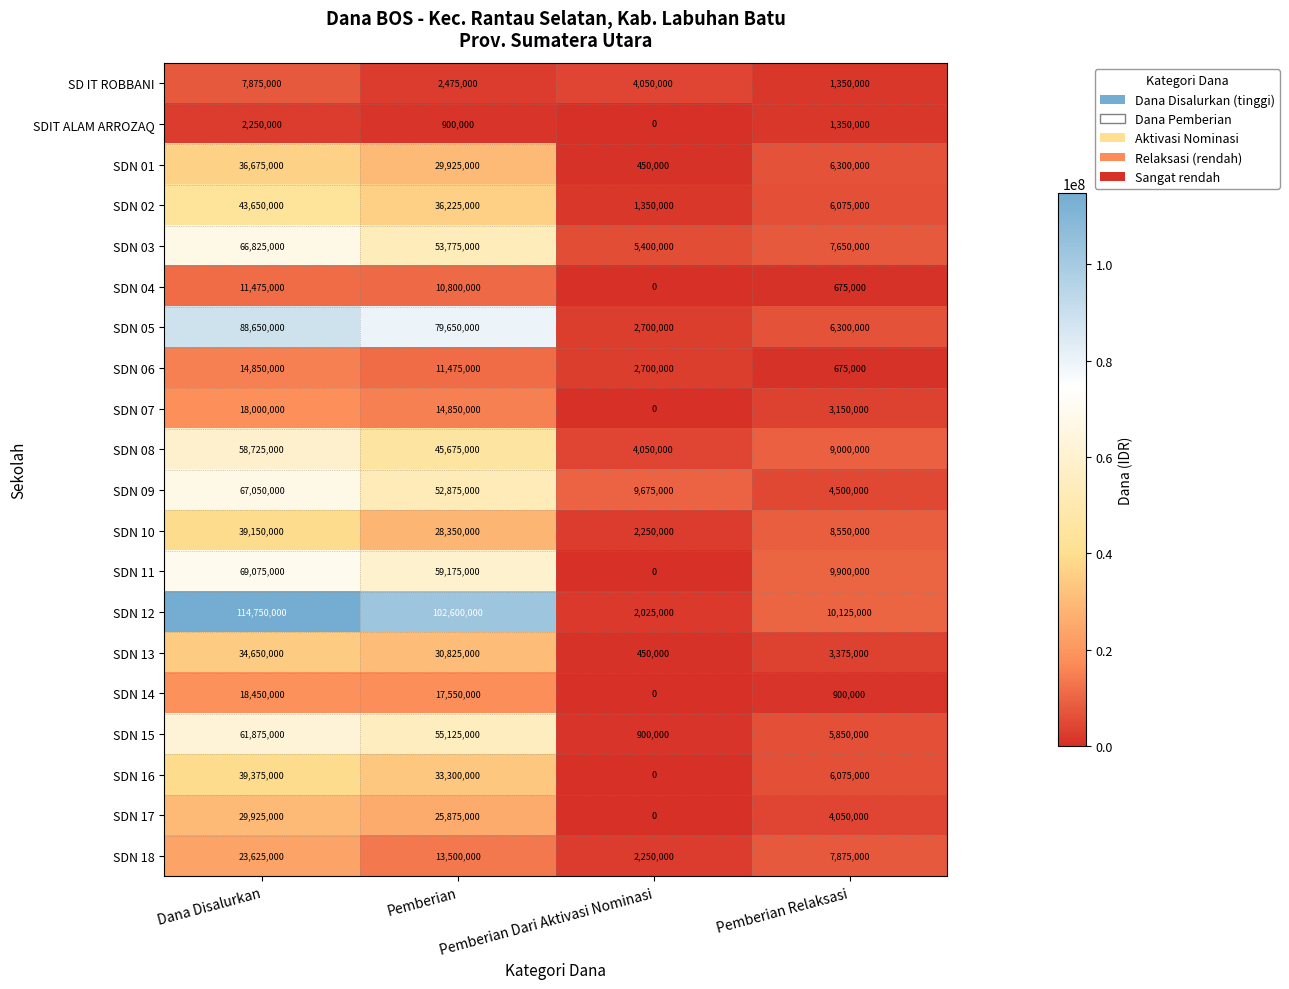

What is the sum of the SDIT ALAM ARROZAQ values at Pemberian and Pemberian Relaksasi?

2250000